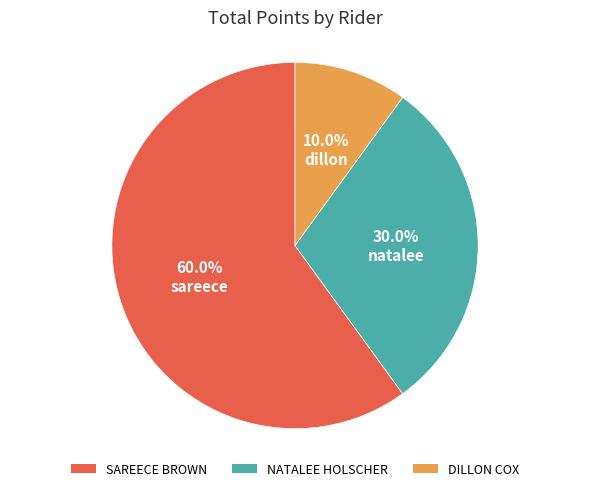

Count the number of slices in the pie.

3